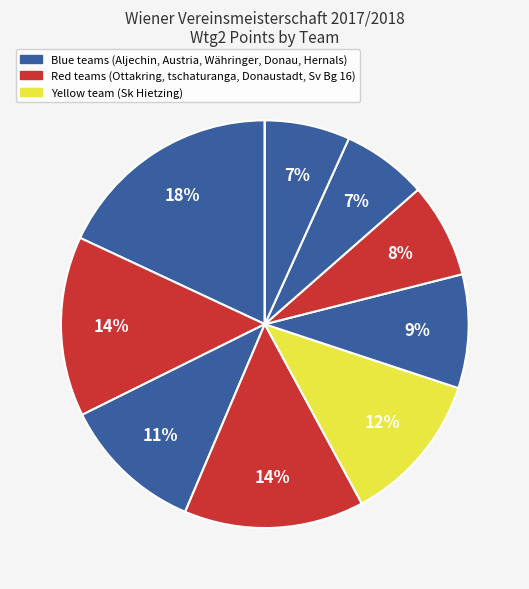

Which category has the biggest portion of the pie?

Sg Aljechin-Wieden